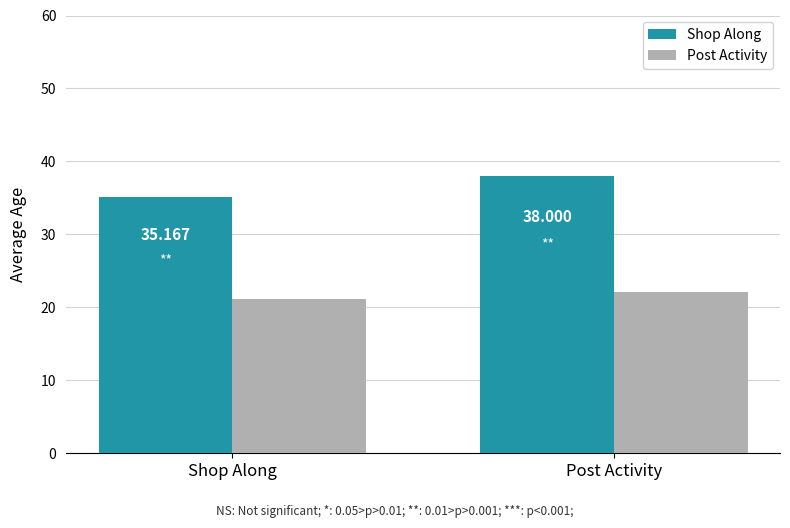

Reading left to right, what are all the values shown in this chart?

Shop Along: Shop Along=35.2	Post Activity=38.0
Post Activity: Shop Along=21.1	Post Activity=22.0